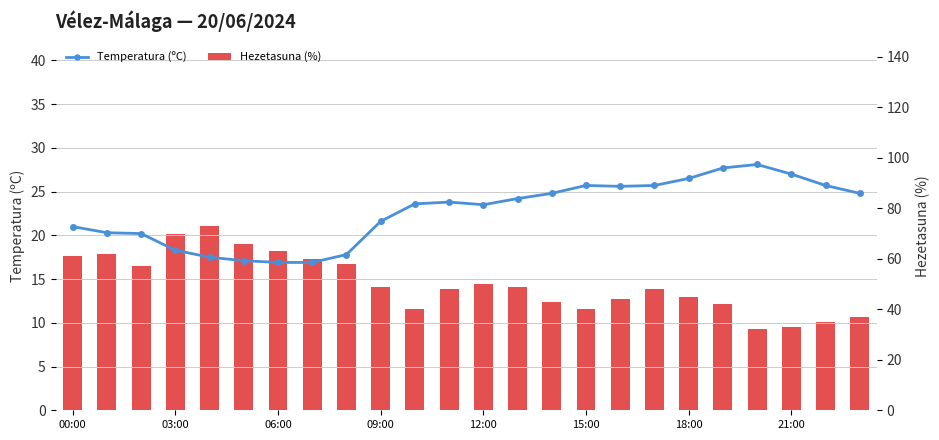

Which series has the largest range (max minus min)?

Hezetasuna (%)